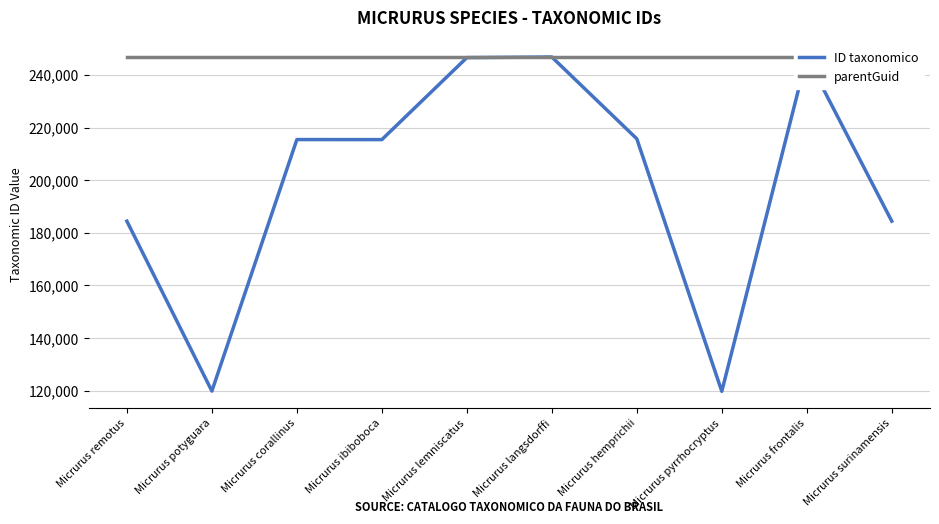

What is the difference between the ID taxonomico values at Micrurus langsdorffi and Micrurus pyrrhocryptus?

126994